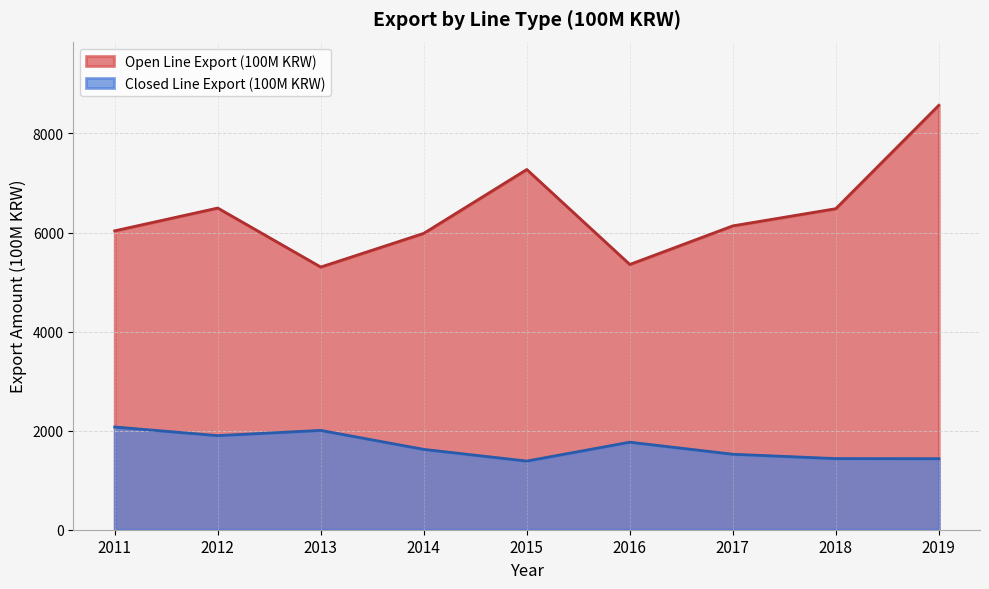

Which series has the widest spread of values?

Open Line Export (100M KRW)